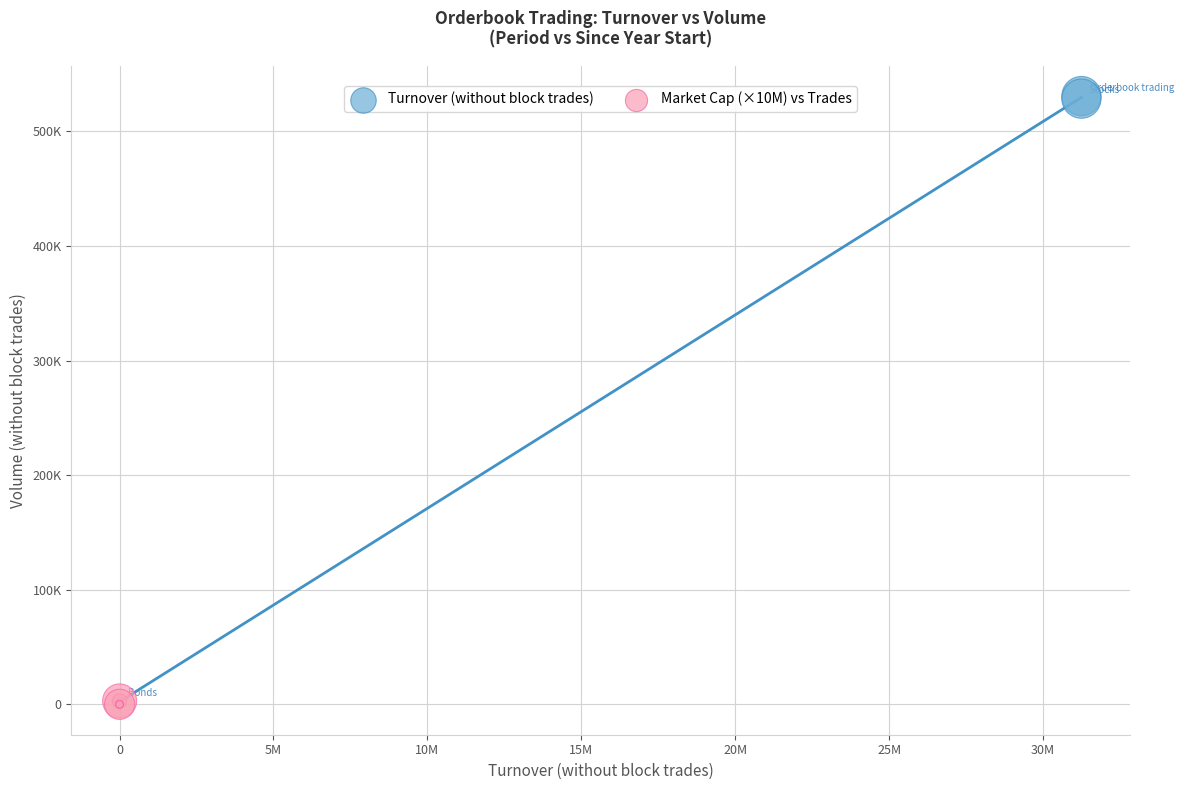

Which series has the widest spread of Y values?

Turnover (without block trades)